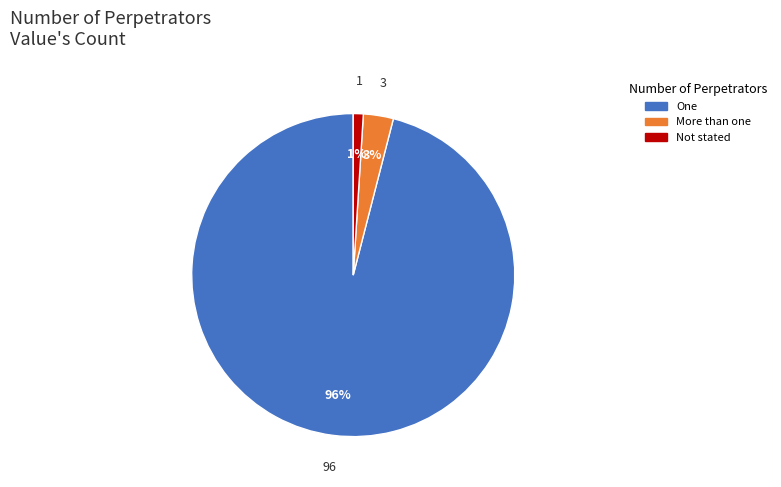

Approximately how many times larger is the value at More than one compared to Not stated?

3.0